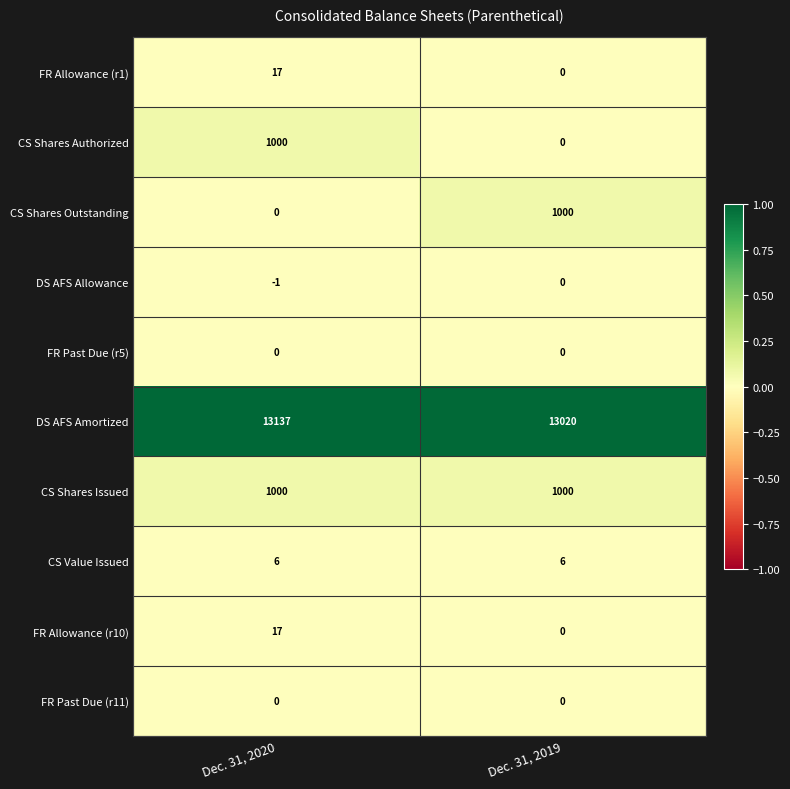

What is the spread (max minus min) of values at Dec. 31, 2020?

13138